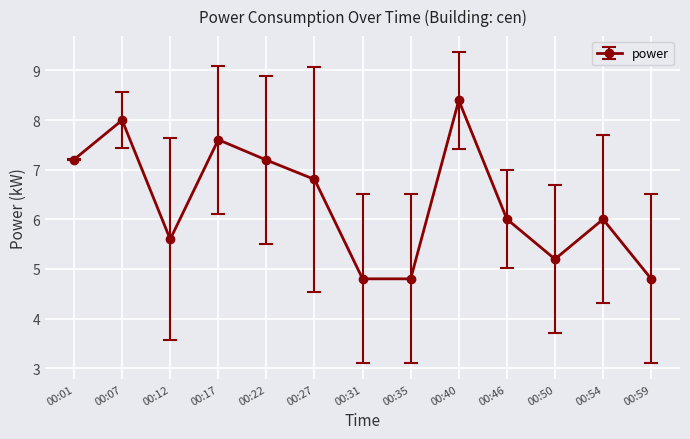

How many lines are shown in the chart?

1